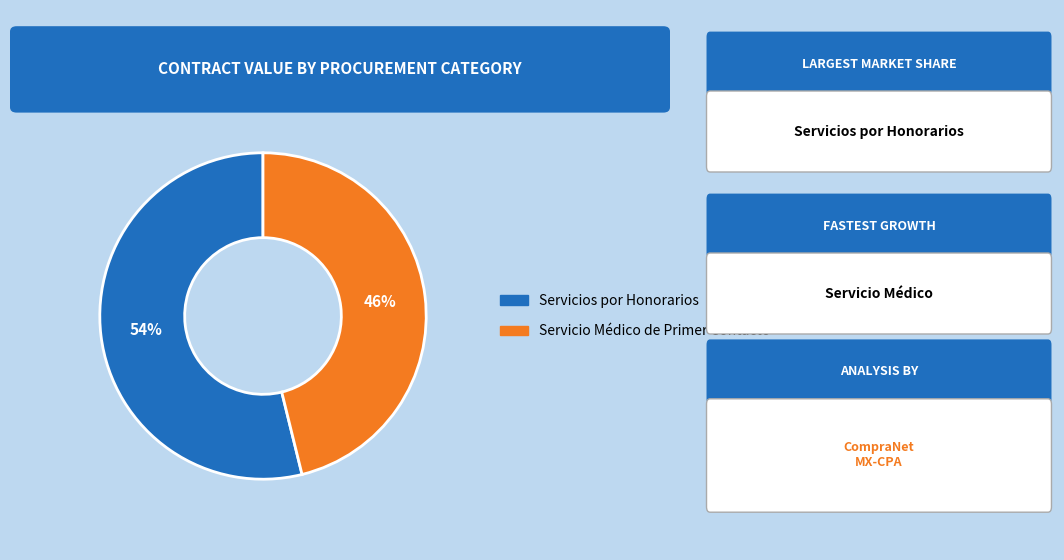

The Servicio Médico de Primer Contacto slice represents 37% of the pie. True or false?

False